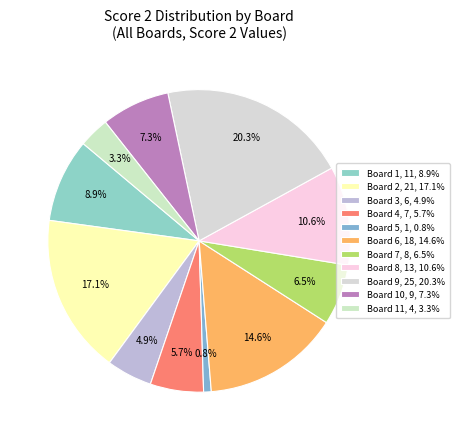

Rank the categories by value from lowest to highest.

Board 5, 1, 0.8%, Board 11, 4, 3.3%, Board 3, 6, 4.9%, Board 4, 7, 5.7%, Board 7, 8, 6.5%, Board 10, 9, 7.3%, Board 1, 11, 8.9%, Board 8, 13, 10.6%, Board 6, 18, 14.6%, Board 2, 21, 17.1%, Board 9, 25, 20.3%